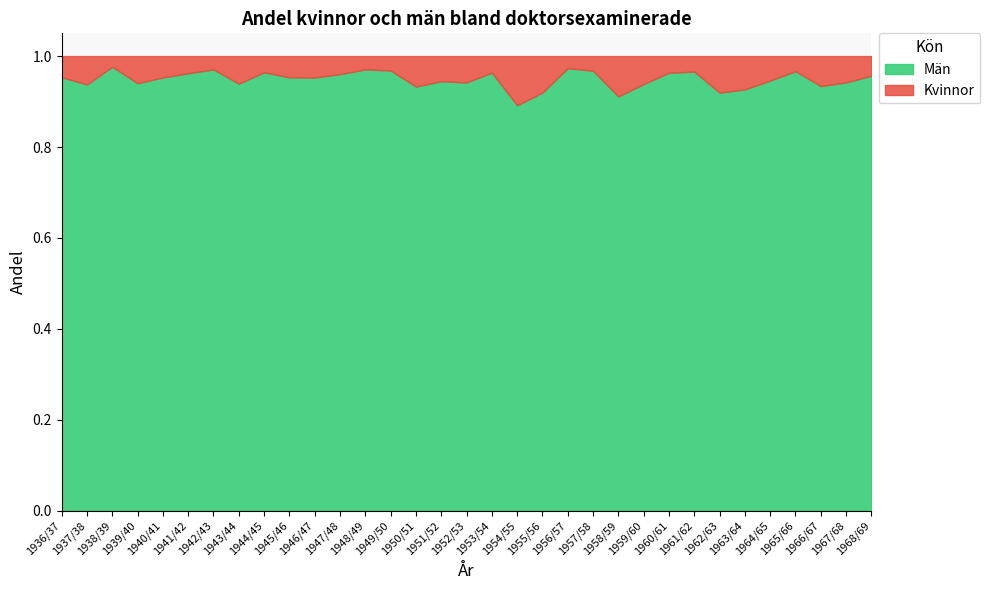

What is the approximate value of Kvinnor at 1939/40?

0.1